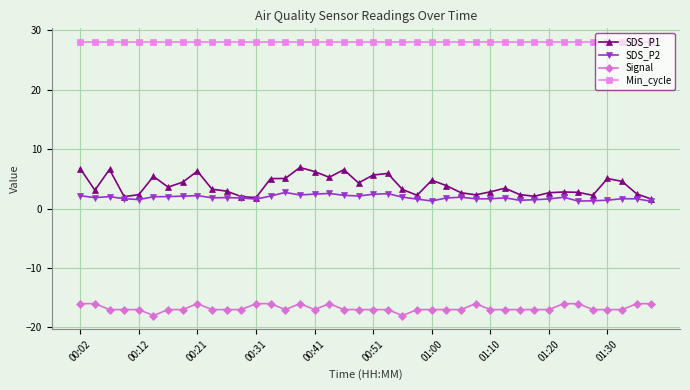

What is the value of the SDS_P2 point at the 24th from the left?

1.6